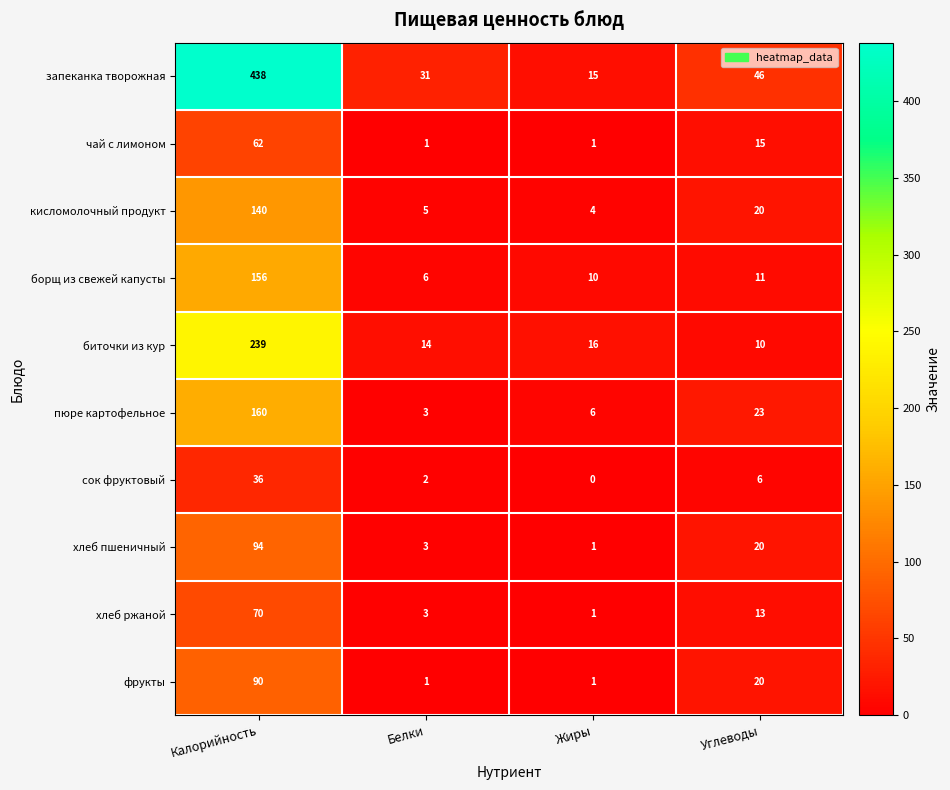

What value does the чай с лимоном series have at Углеводы?

15